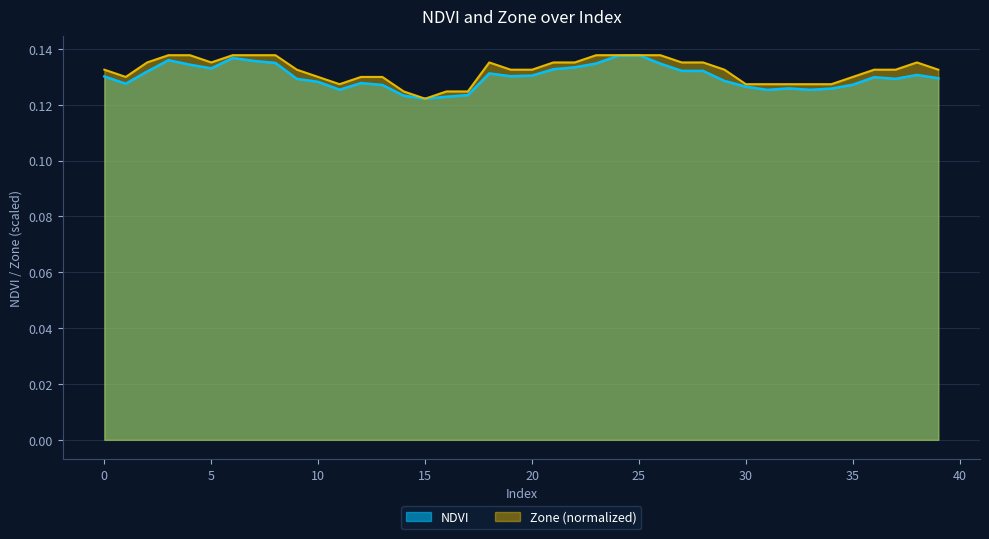

The value of NDVI at 4 is 0.2. True or false?

False